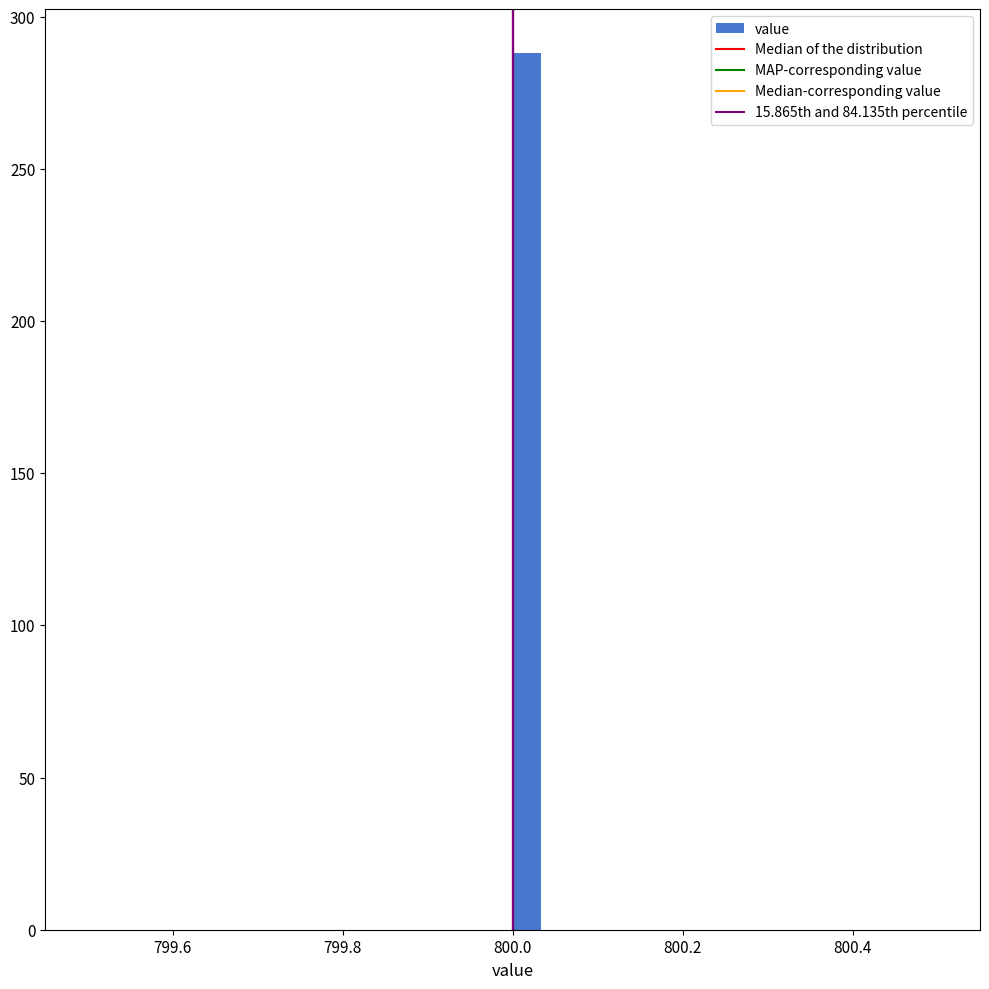

Around what value on the x-axis is the tallest bar? Give the approximate position of its centre, as read against the axis.

800.02